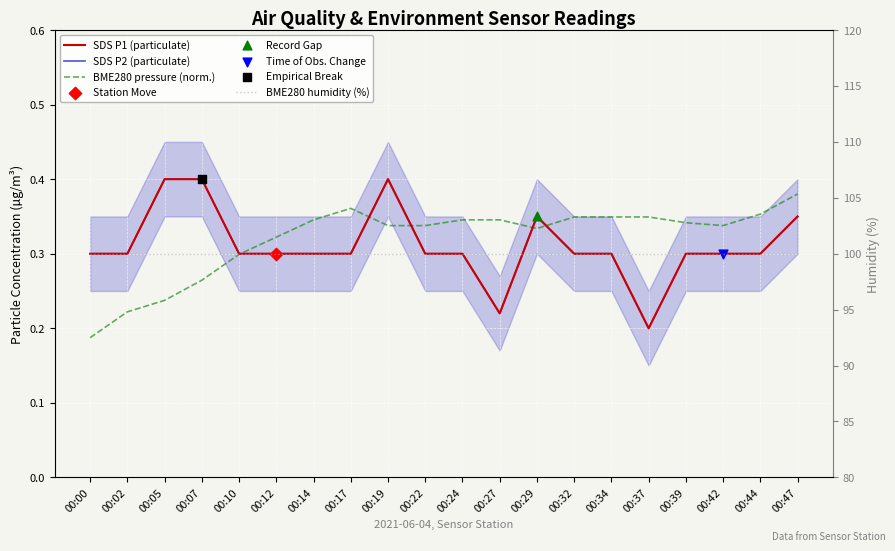

Which series has the largest total across all categories?

BME280 humidity (%)